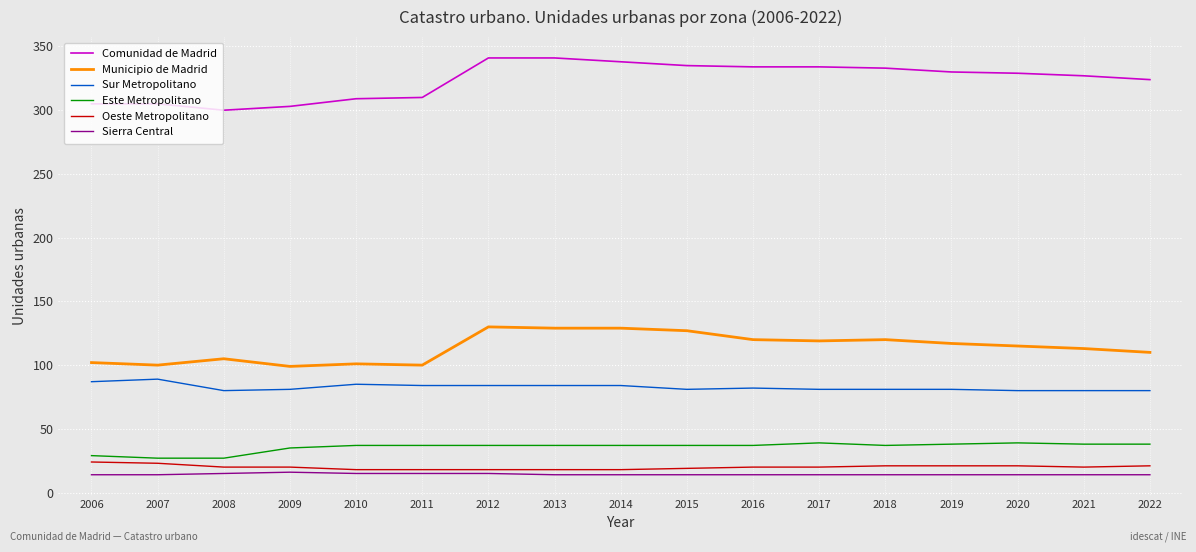

What is the greatest value displayed?

341